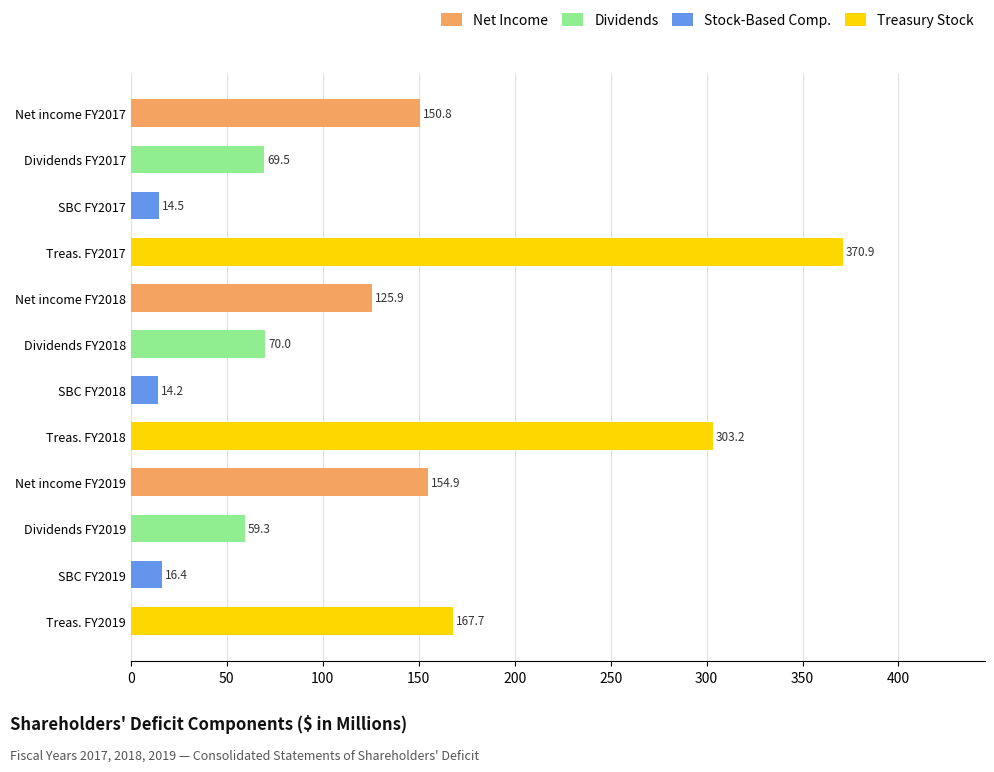

Read the value at Net income FY2017.

150.8